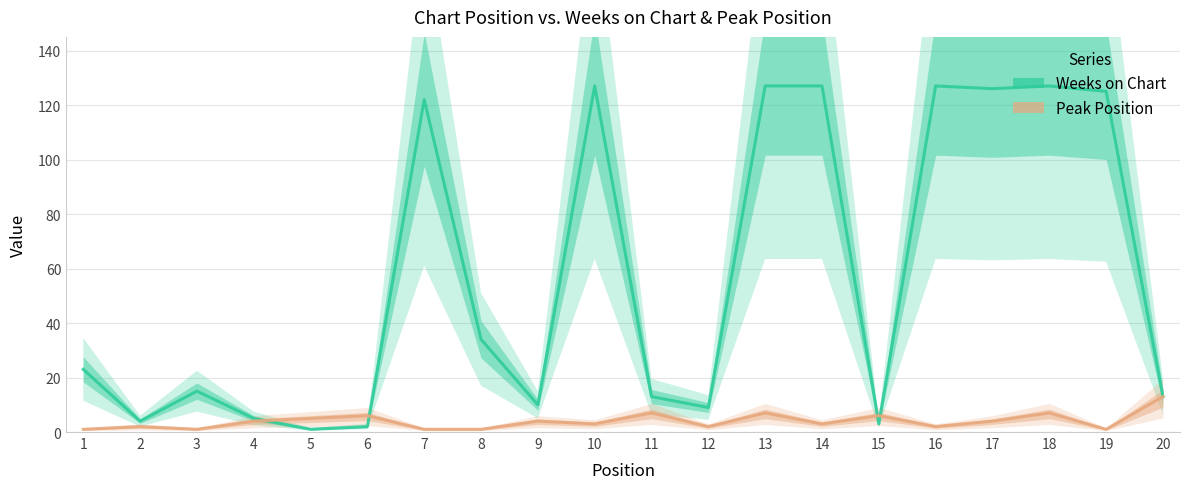

Between which two adjacent categories do Weeks on Chart and Peak Position first intersect?

4 and 5